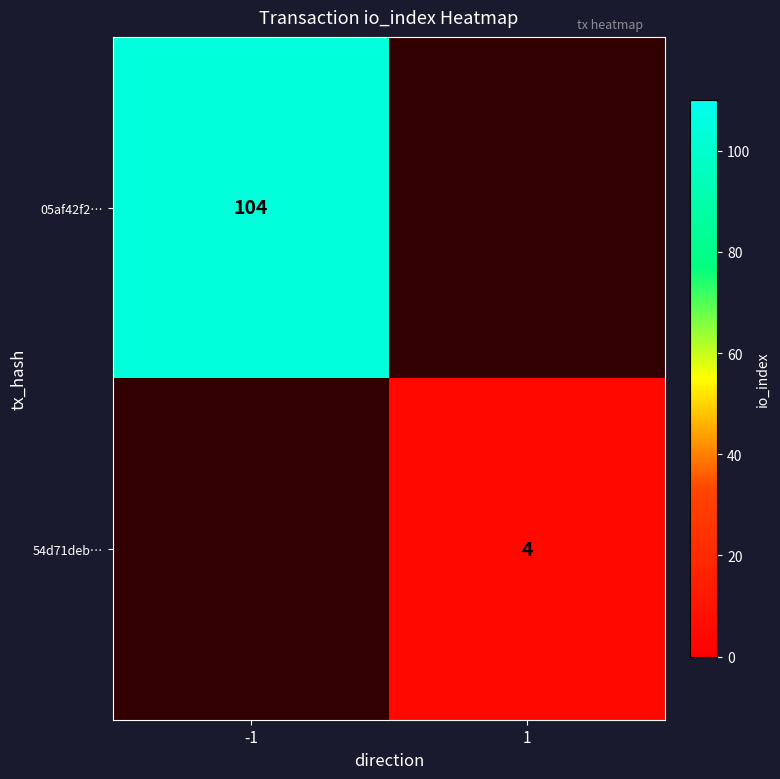

What is the smallest value displayed?

4.0